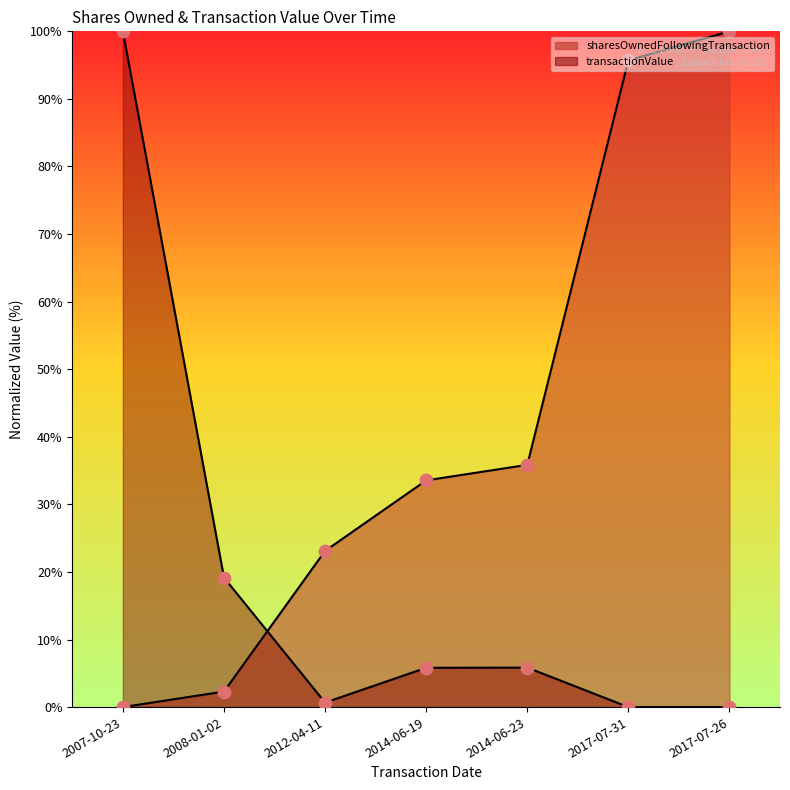

At how many categories does at least one series exceed 24?

5